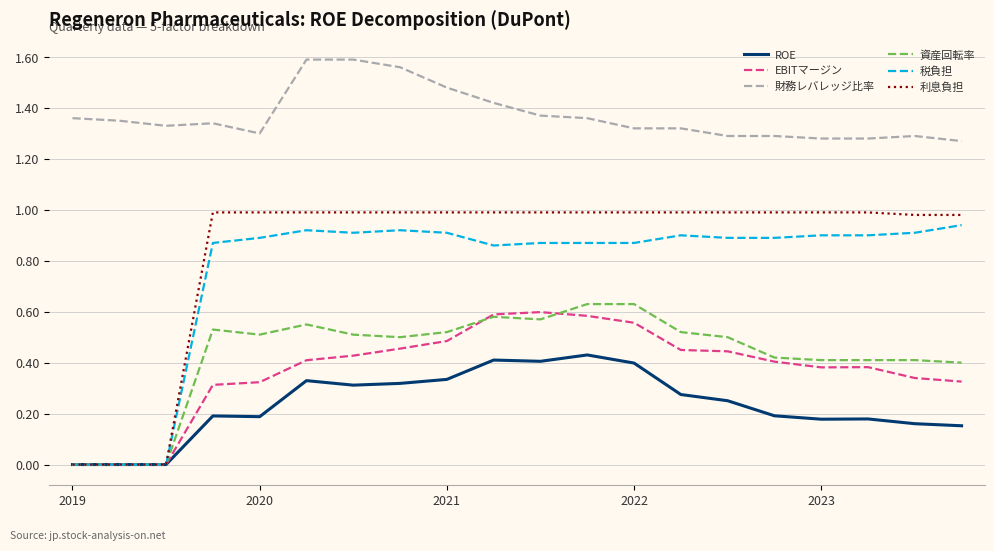

Which series has the largest range (max minus min)?

利息負担